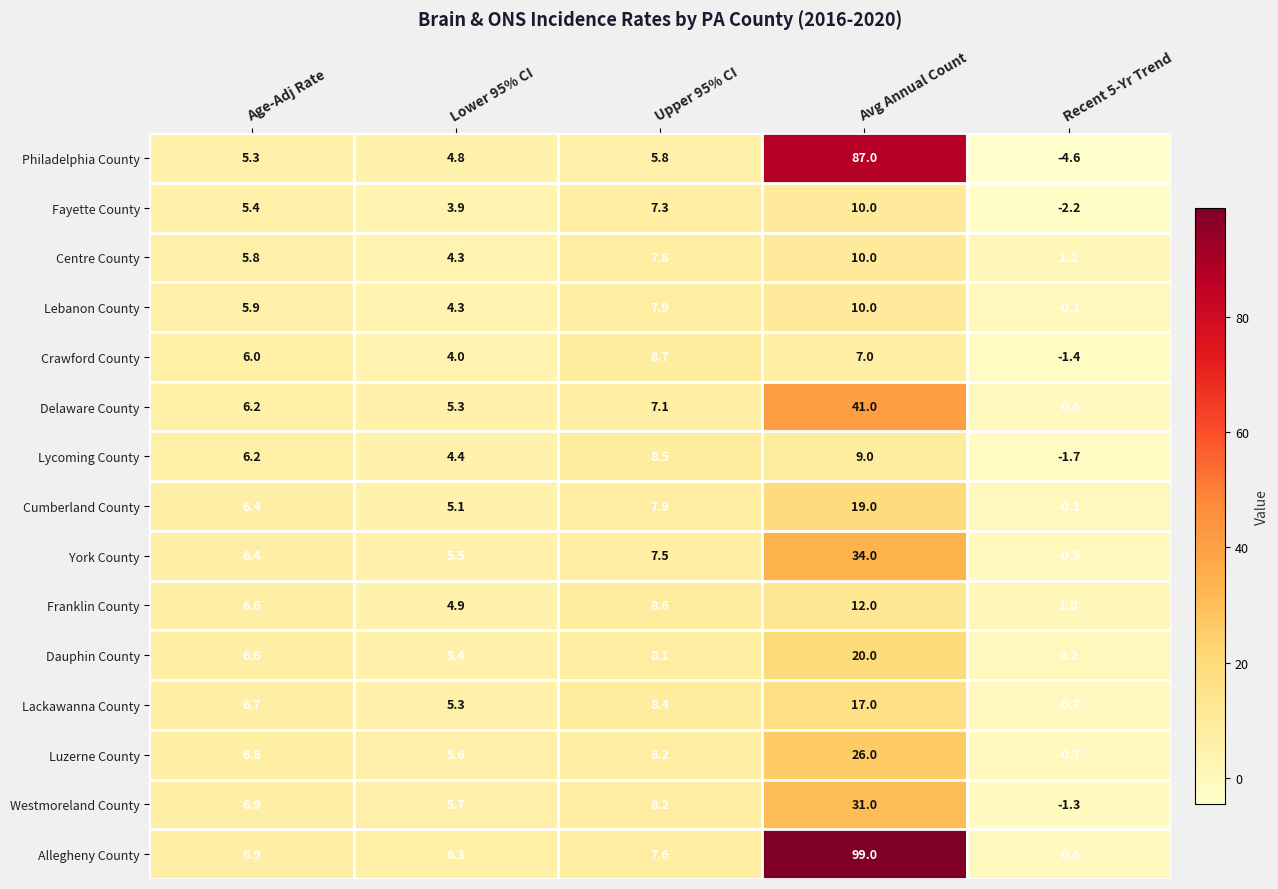

Which series has the largest range (max minus min)?

Allegheny County